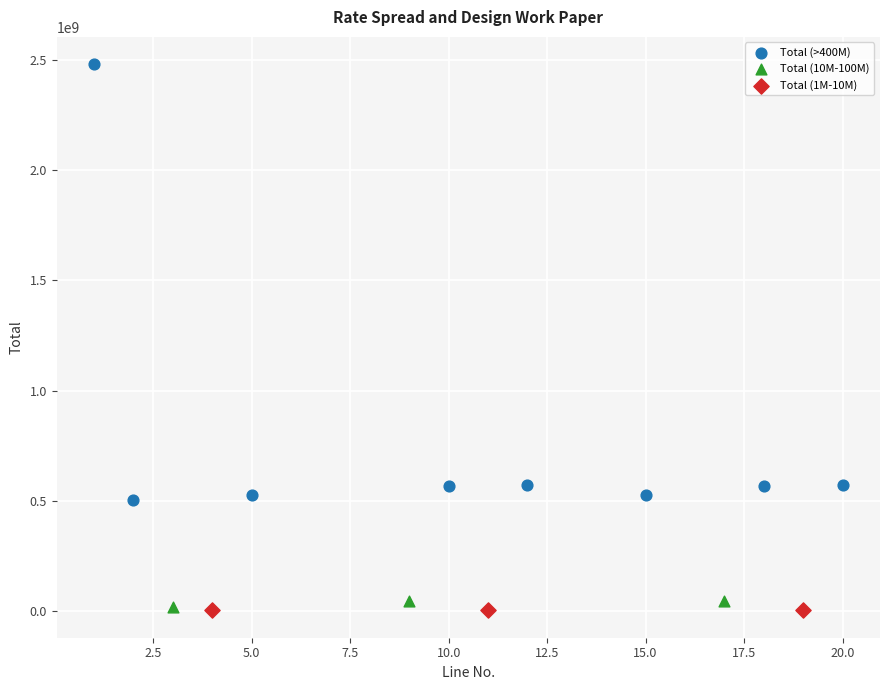

Which series contains the highest Y value?

Total (>400M)